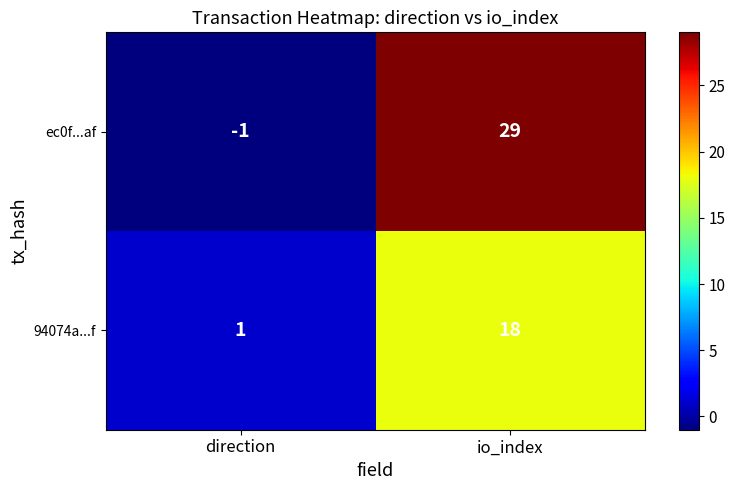

The value of 94074a...f at io_index is 9. True or false?

False